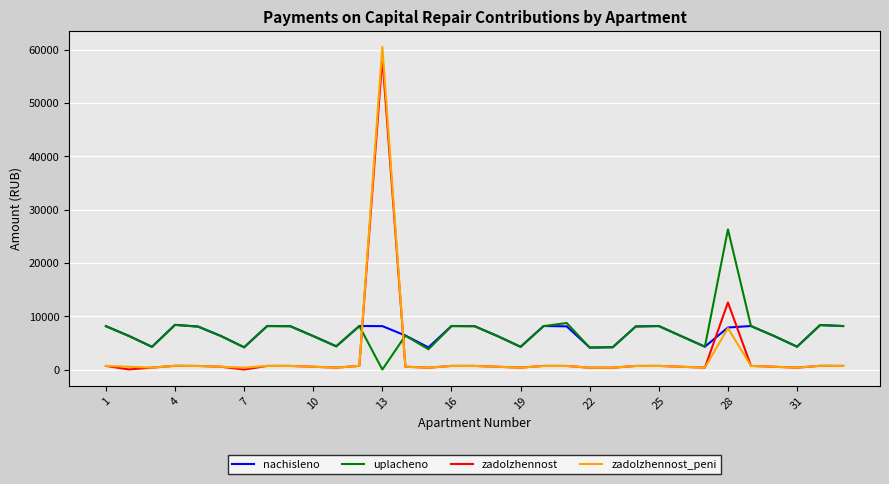

What is the average value of the uplacheno series?

6988.3